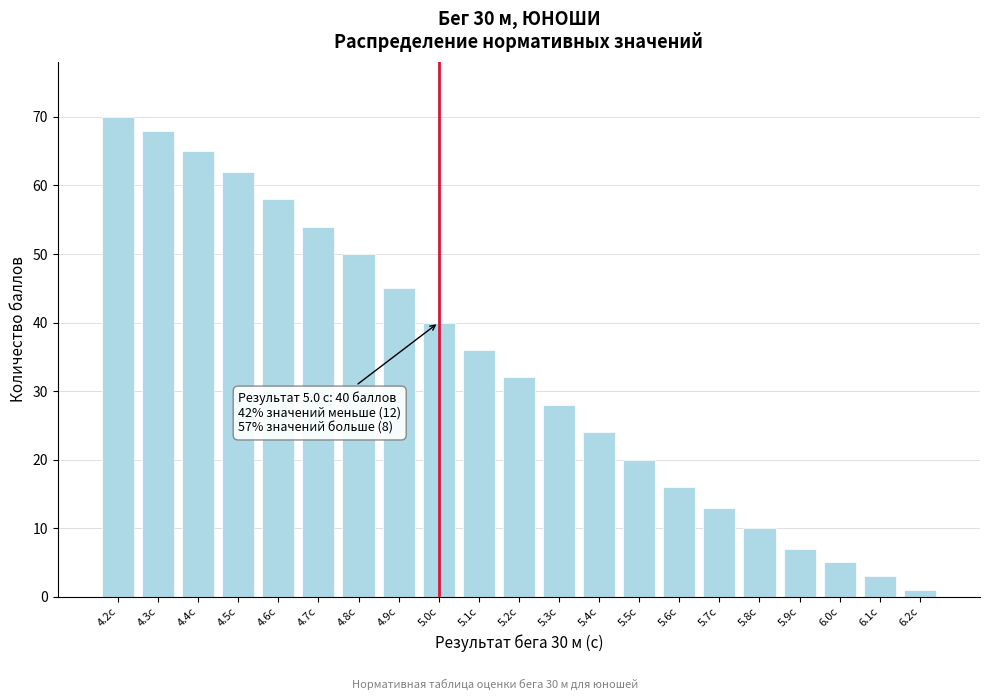

Reading right to left, transcribe all the data shown in this chart.

6.2с=1	6.1с=3	6.0с=5	5.9с=7	5.8с=10	5.7с=13	5.6с=16	5.5с=20	5.4с=24	5.3с=28	5.2с=32	5.1с=36	5.0с=40	4.9с=45	4.8с=50	4.7с=54	4.6с=58	4.5с=62	4.4с=65	4.3с=68	4.2с=70